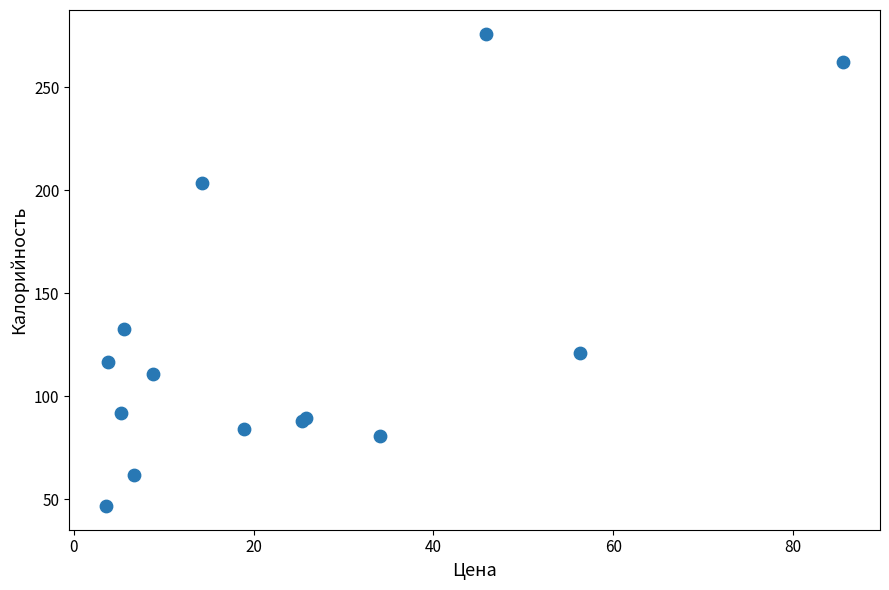

What Y value in the scatter plot is closest to 161?

132.8